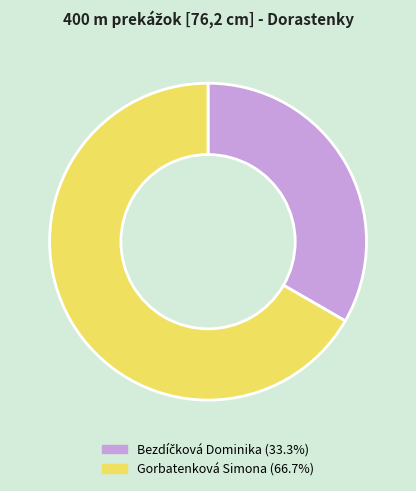

Does any single category account for the majority?

Yes